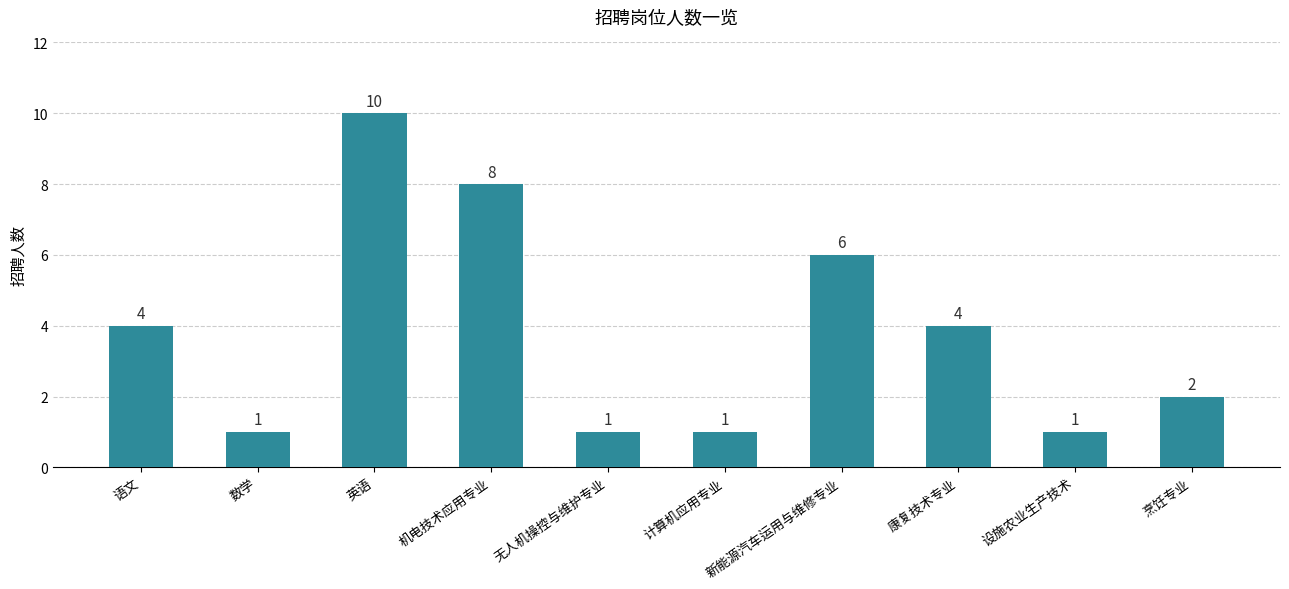

What is the sum of all values?

38